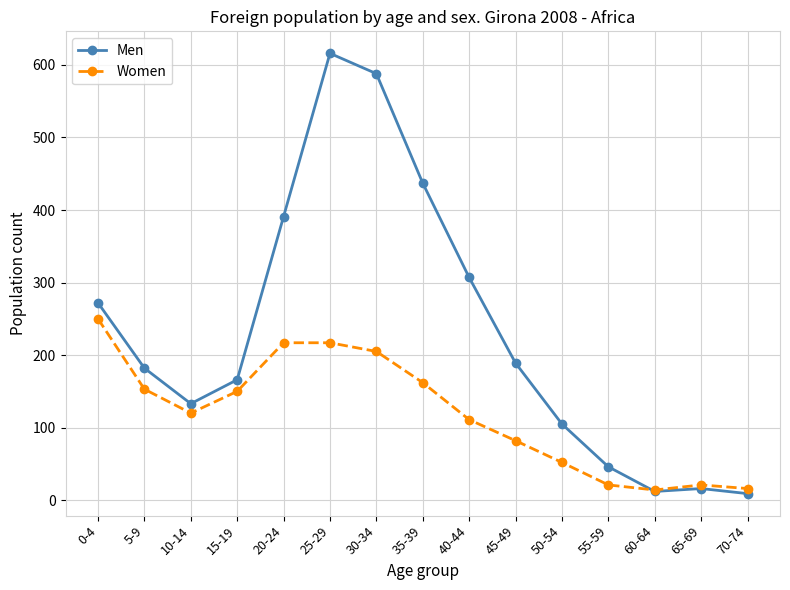

What value does the Women series have at 45-49, to the nearest 50?

100